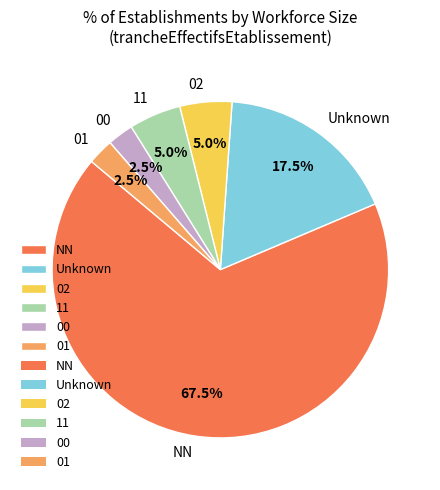

Between Unknown and 01, which is larger?

Unknown